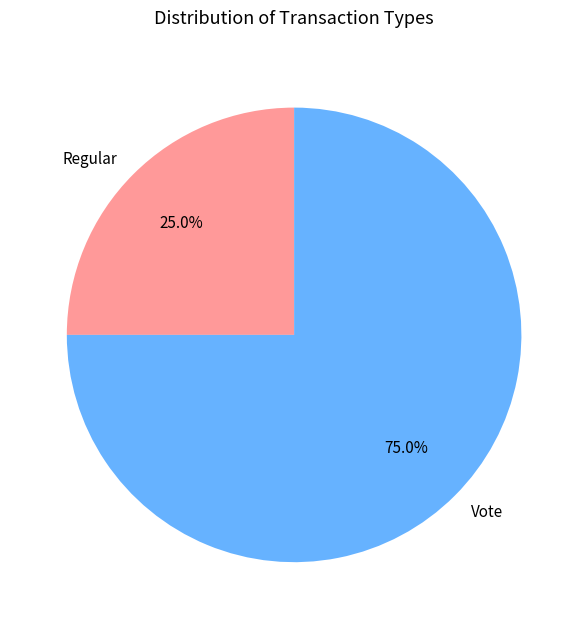

To the nearest percent, what is the difference between the Regular and Vote slice percentages?

50%